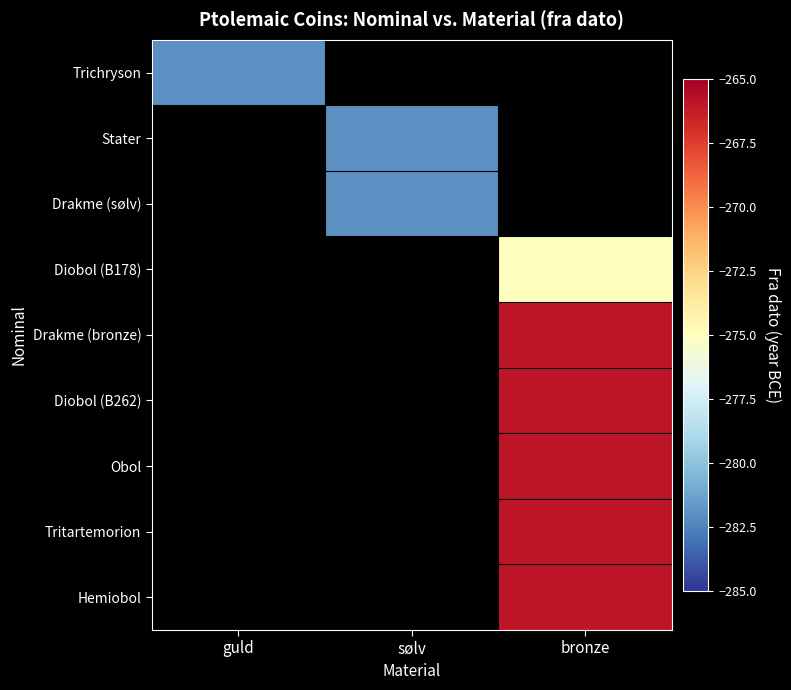

At which category does the chart reach its peak across all series?

bronze